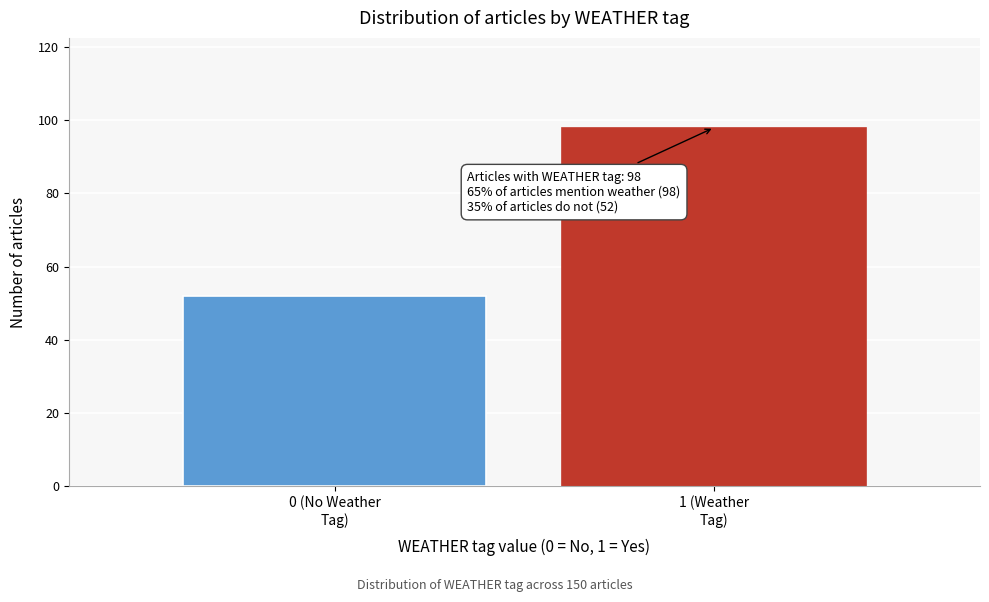

Reading left to right, list all the values displayed in this chart.

52	98